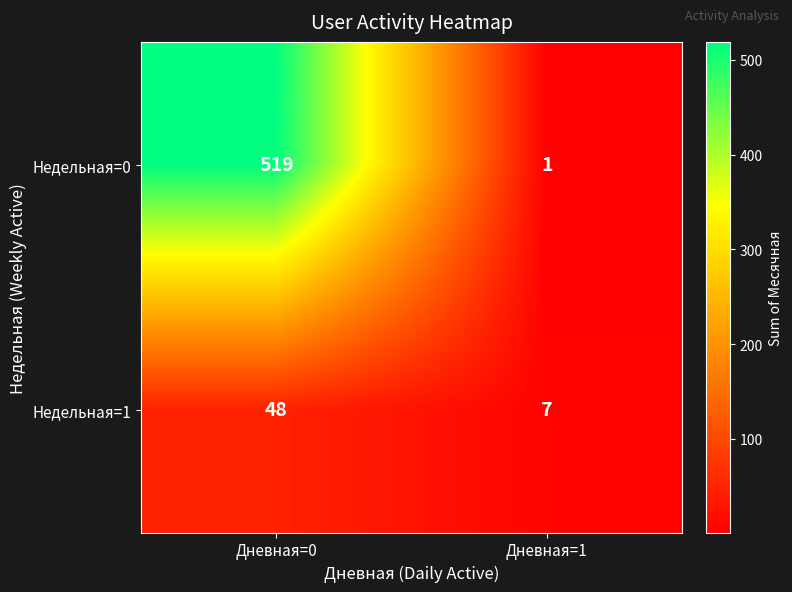

What is the sum of all Недельная=1 values?

55